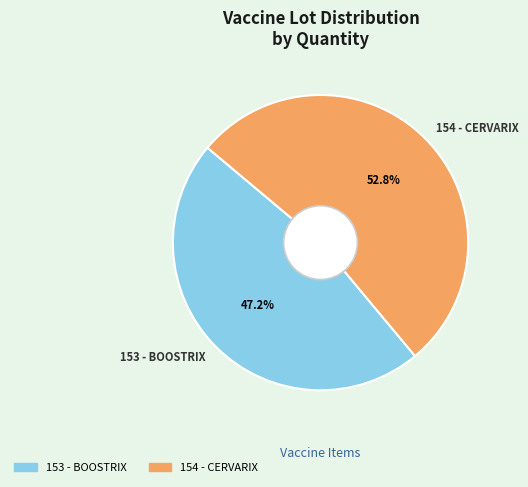

Which has a higher value, 154 - CERVARIX or 153 - BOOSTRIX?

154 - CERVARIX